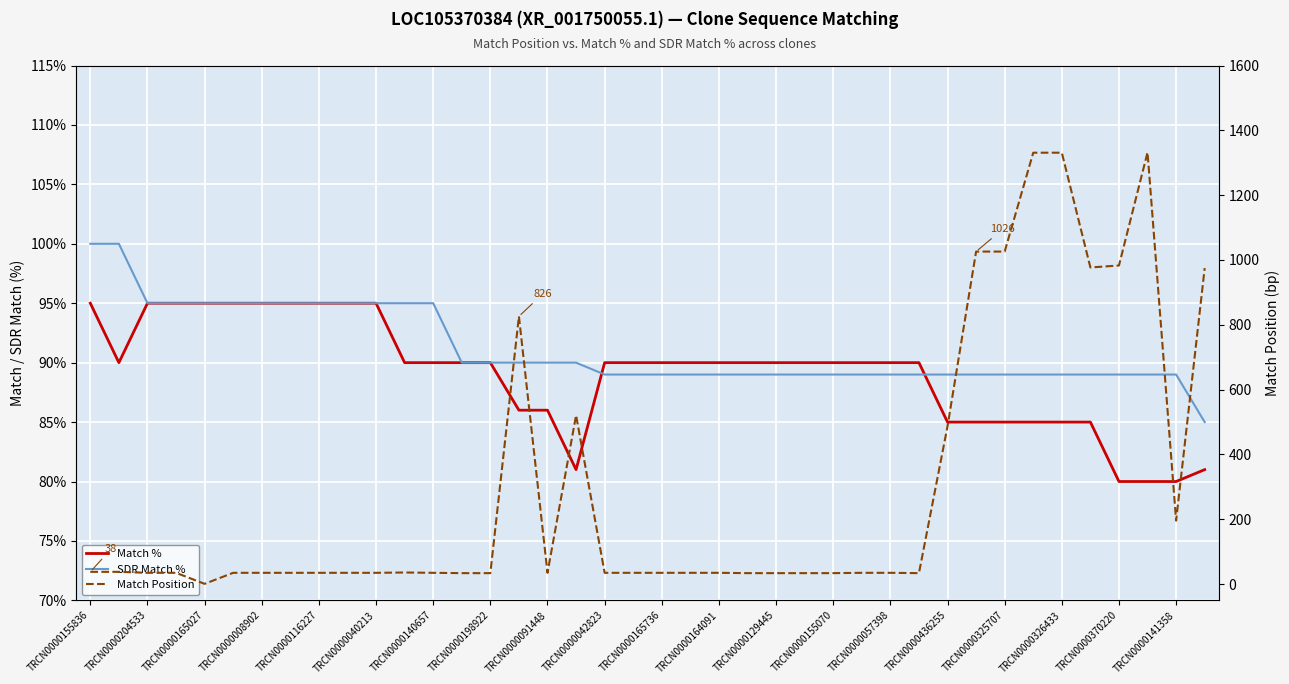

True or false: Match % and Match Position intersect in this chart.

True